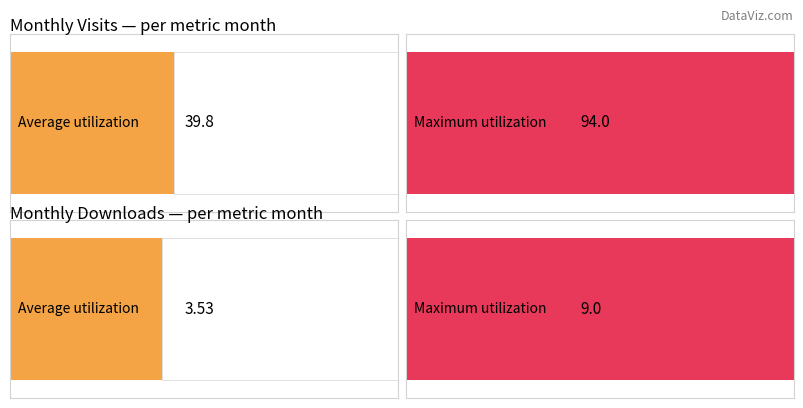

Which series has the largest total across all categories?

monthly_visit